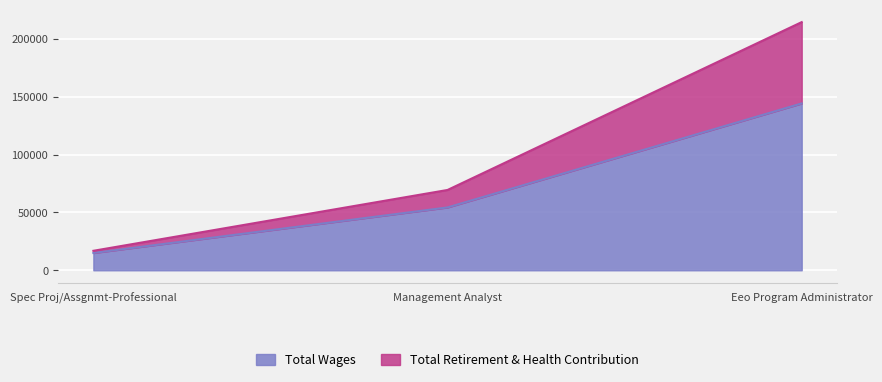

At which category is the sum across all series the highest?

Eeo Program Administrator